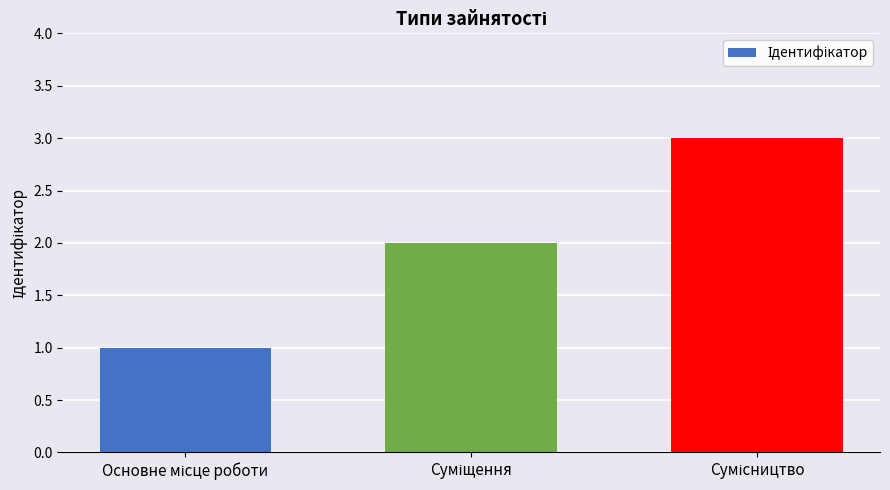

What is the sum of all values?

6